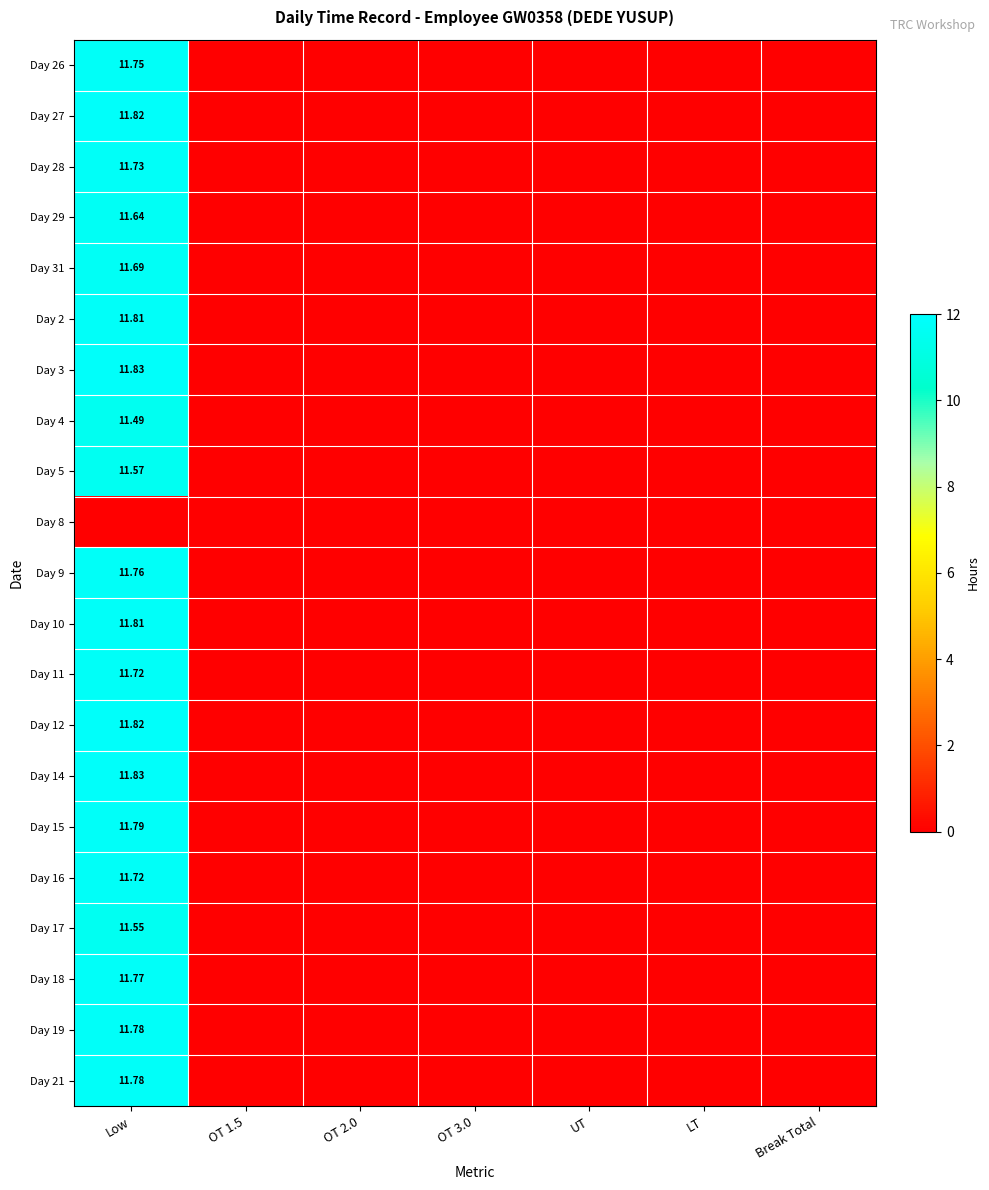

At UT, list the series in order from smallest to largest.

Day 26, Day 27, Day 28, Day 29, Day 31, Day 2, Day 3, Day 4, Day 5, Day 8, Day 9, Day 10, Day 11, Day 12, Day 14, Day 15, Day 16, Day 17, Day 18, Day 19, Day 21